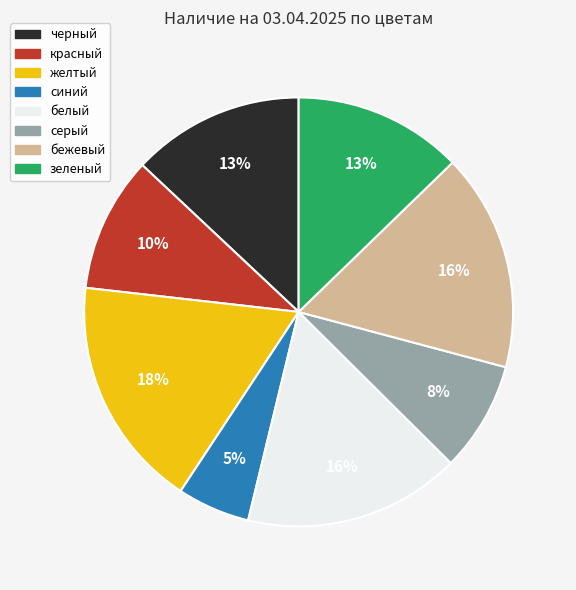

True or false: черный accounts for 13% of the total.

True